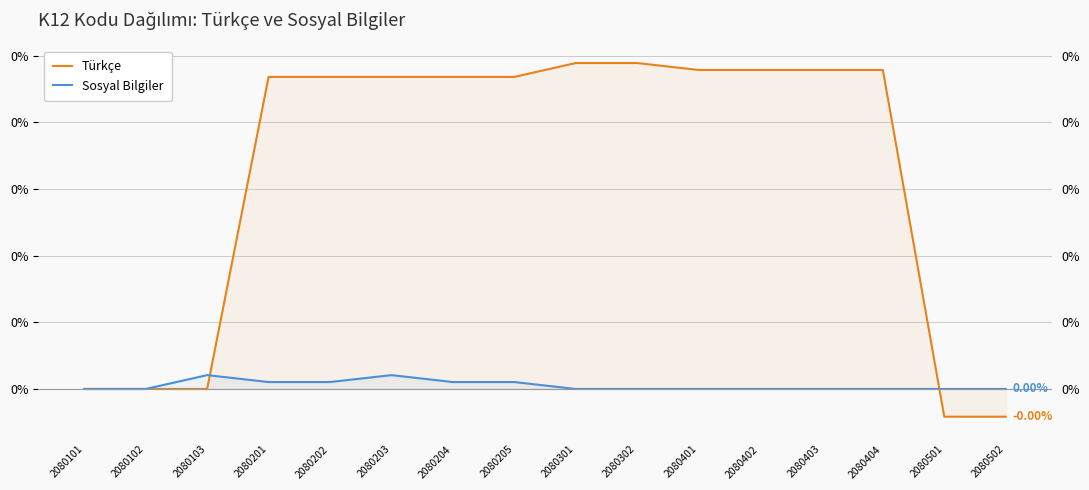

Between 2080102 and 2080103, which series saw the biggest shift?

Sosyal Bilgiler